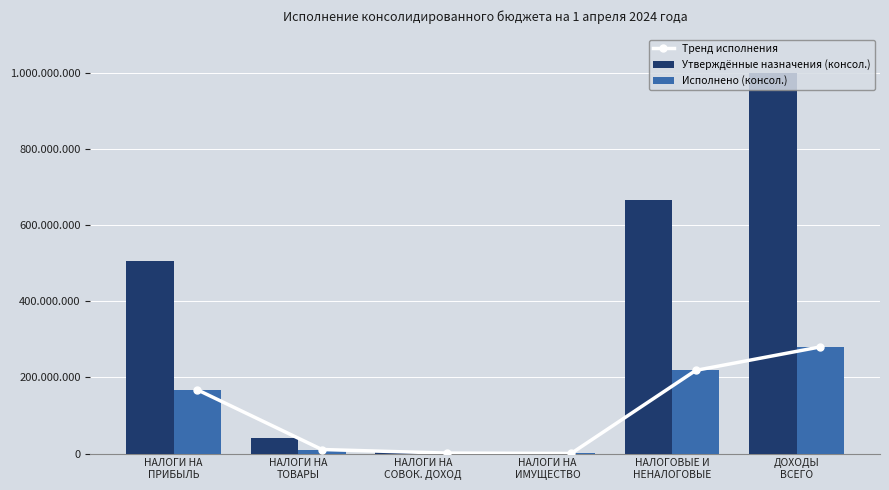

The Утверждённые назначения (консол.) series shows 666765927.8 at НАЛОГОВЫЕ И
НЕНАЛОГОВЫЕ. True or false?

True